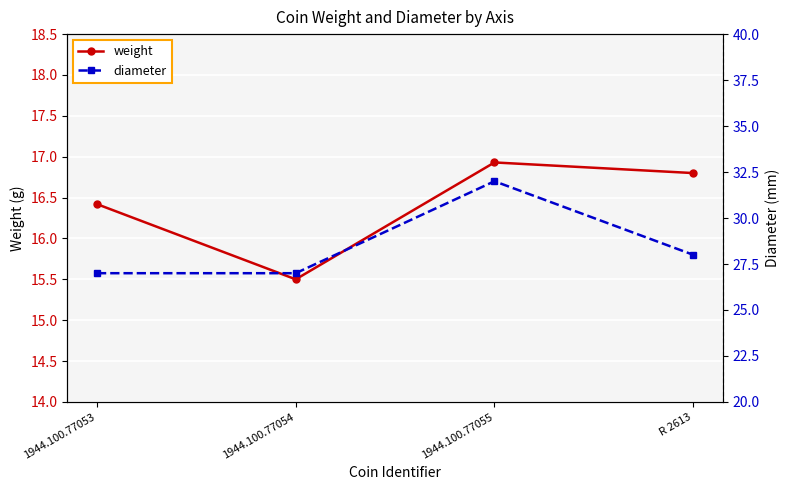

What is the sum of all weight values?

65.7